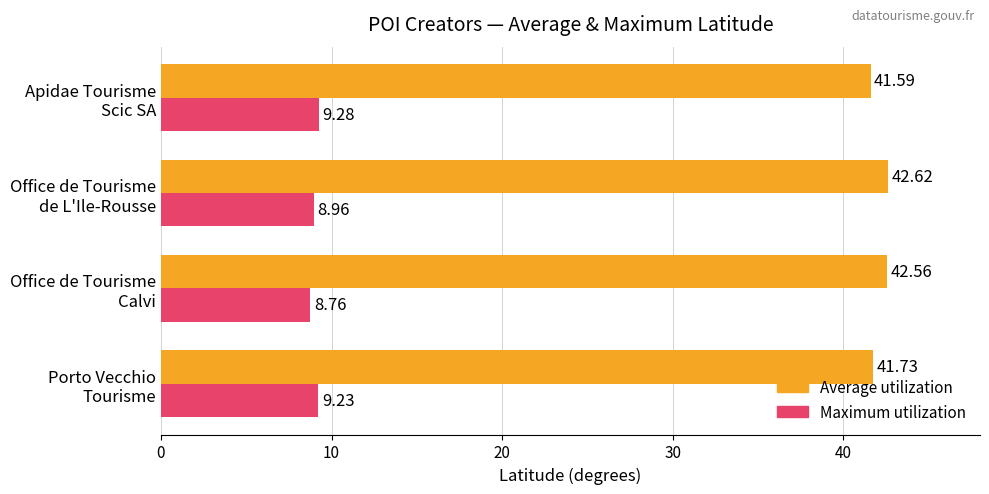

What is the sum of all Maximum utilization values?

36.2